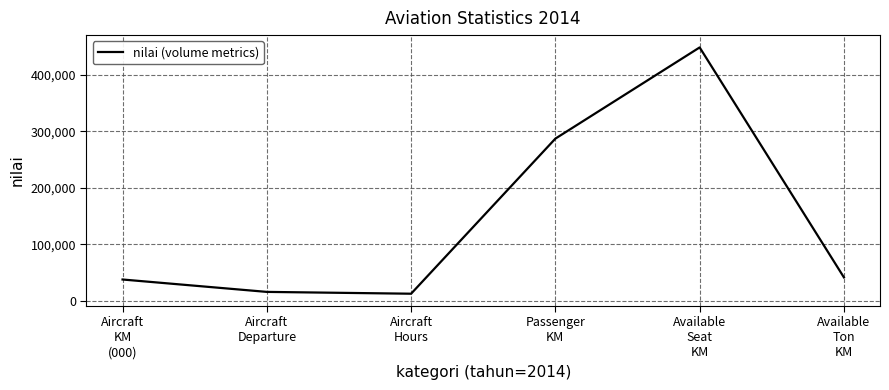

At which label does the data first exceed 41116?

Passenger
KM